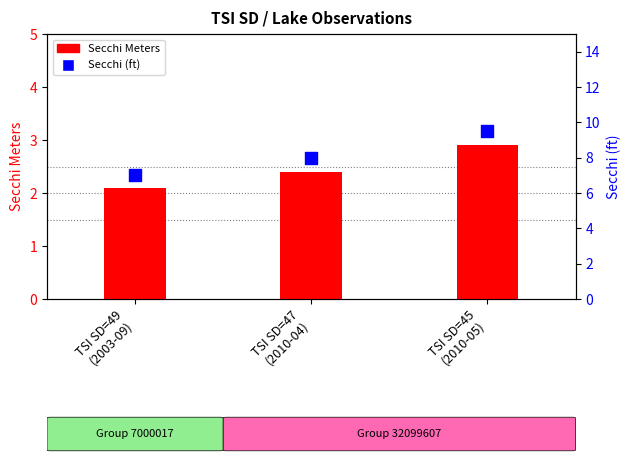

Which series reaches the maximum Y coordinate?

Secchi